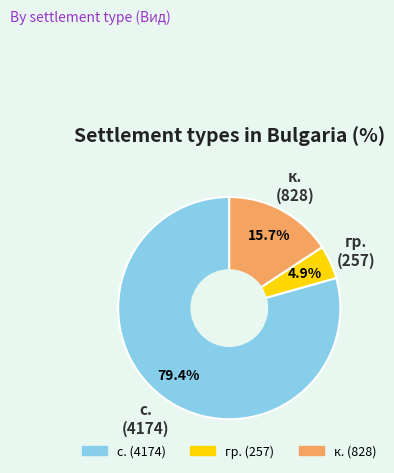

Does any single category account for the majority?

Yes